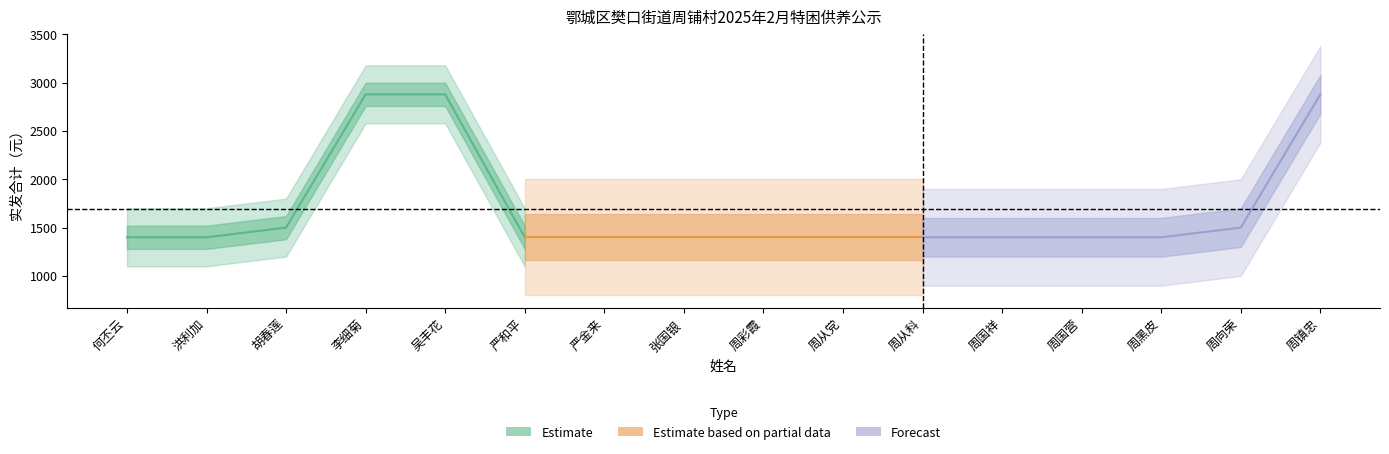

What is the label of the 13th point from the left?

周国营